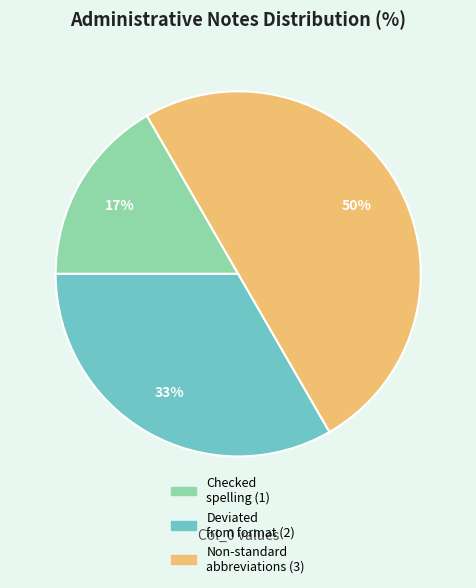

How many segments does this pie chart have?

3